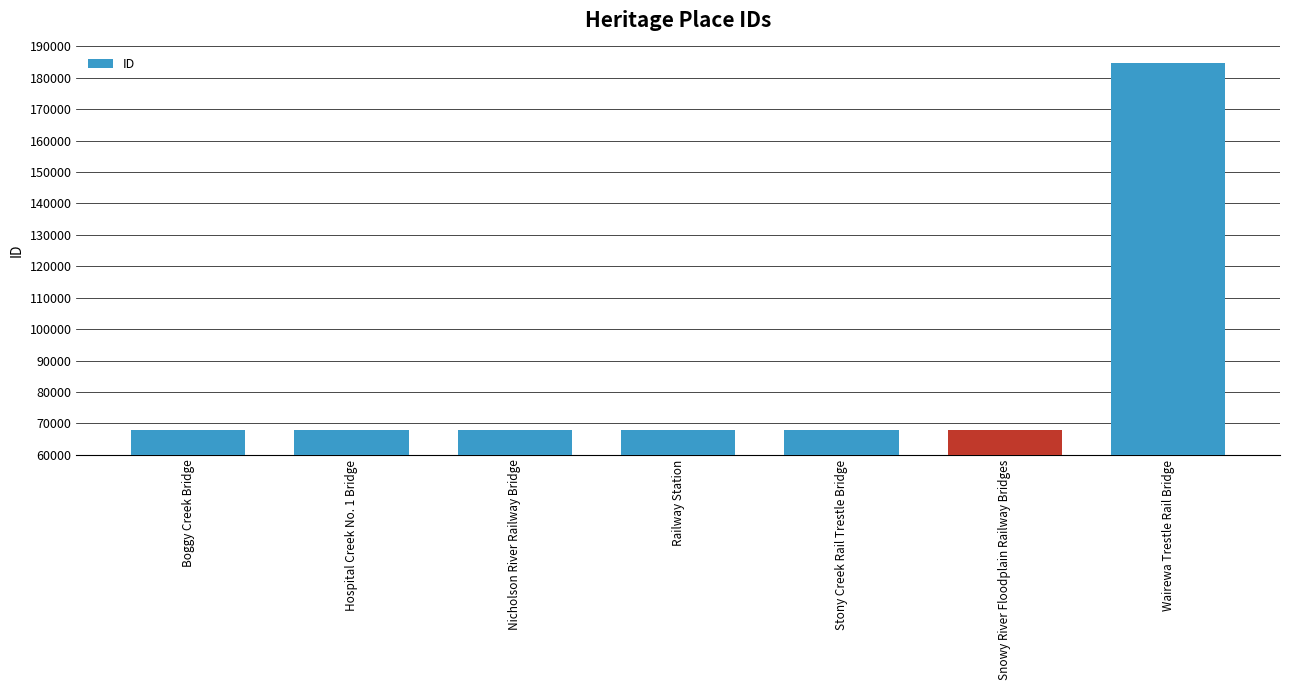

What is the difference between the second highest and minimum values?

108